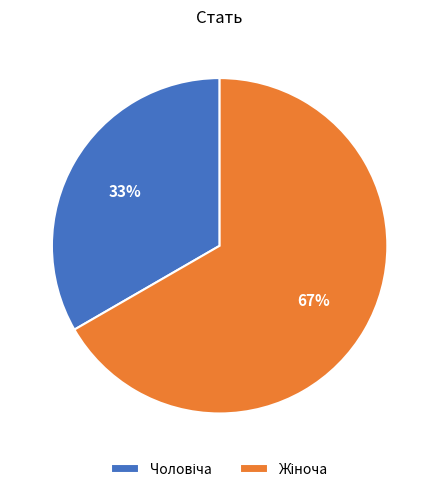

Is there any slice that represents more than half of the pie?

Yes